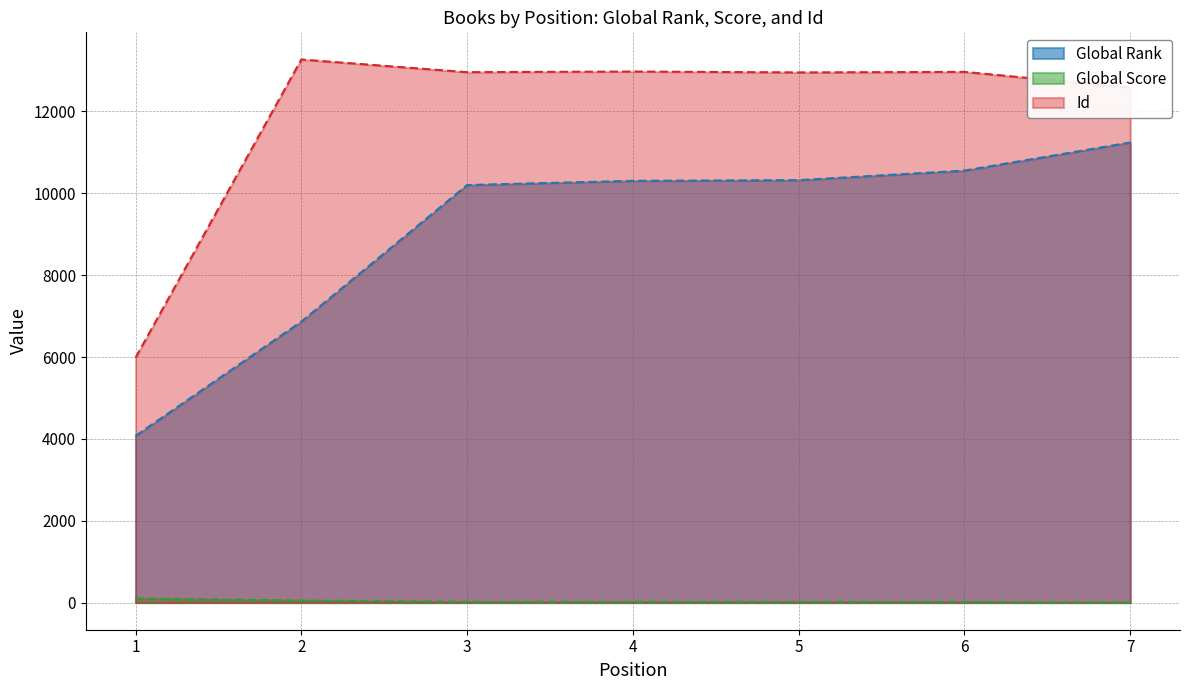

Reading right to left, transcribe all the data shown in this chart.

Global Rank: 11242	10555	10322	10305	10202	6865	4074
Global Score: 1	12	16	17	18	50	99
Id: 12581	12967	12954	12976	12960	13270	5982